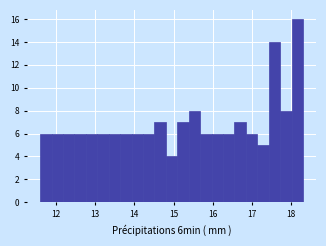

Around what value on the x-axis is the tallest bar? Give the approximate position of its centre, as read against the axis.

18.2